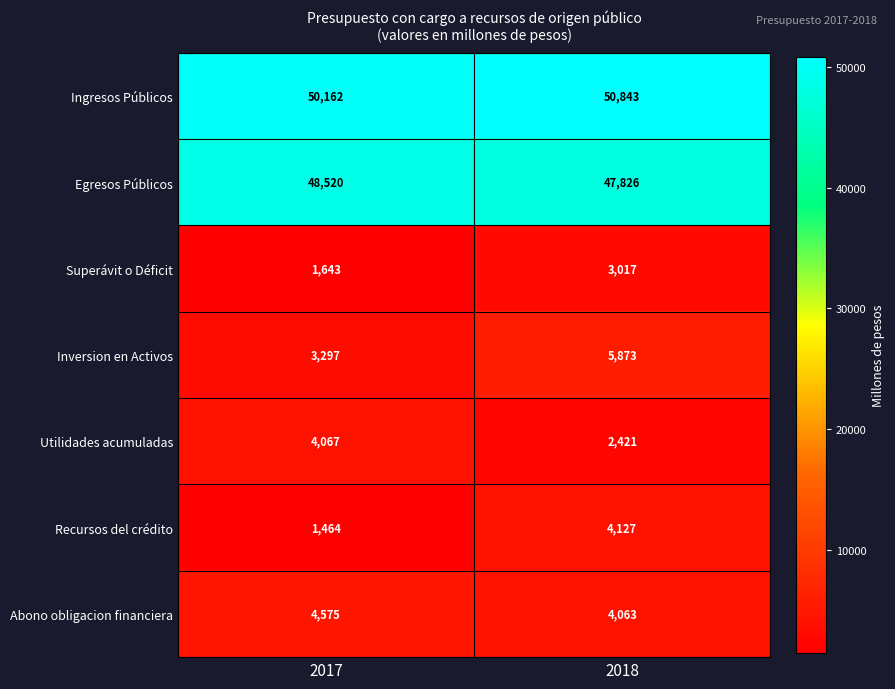

Which series has the largest range (max minus min)?

Recursos del crédito